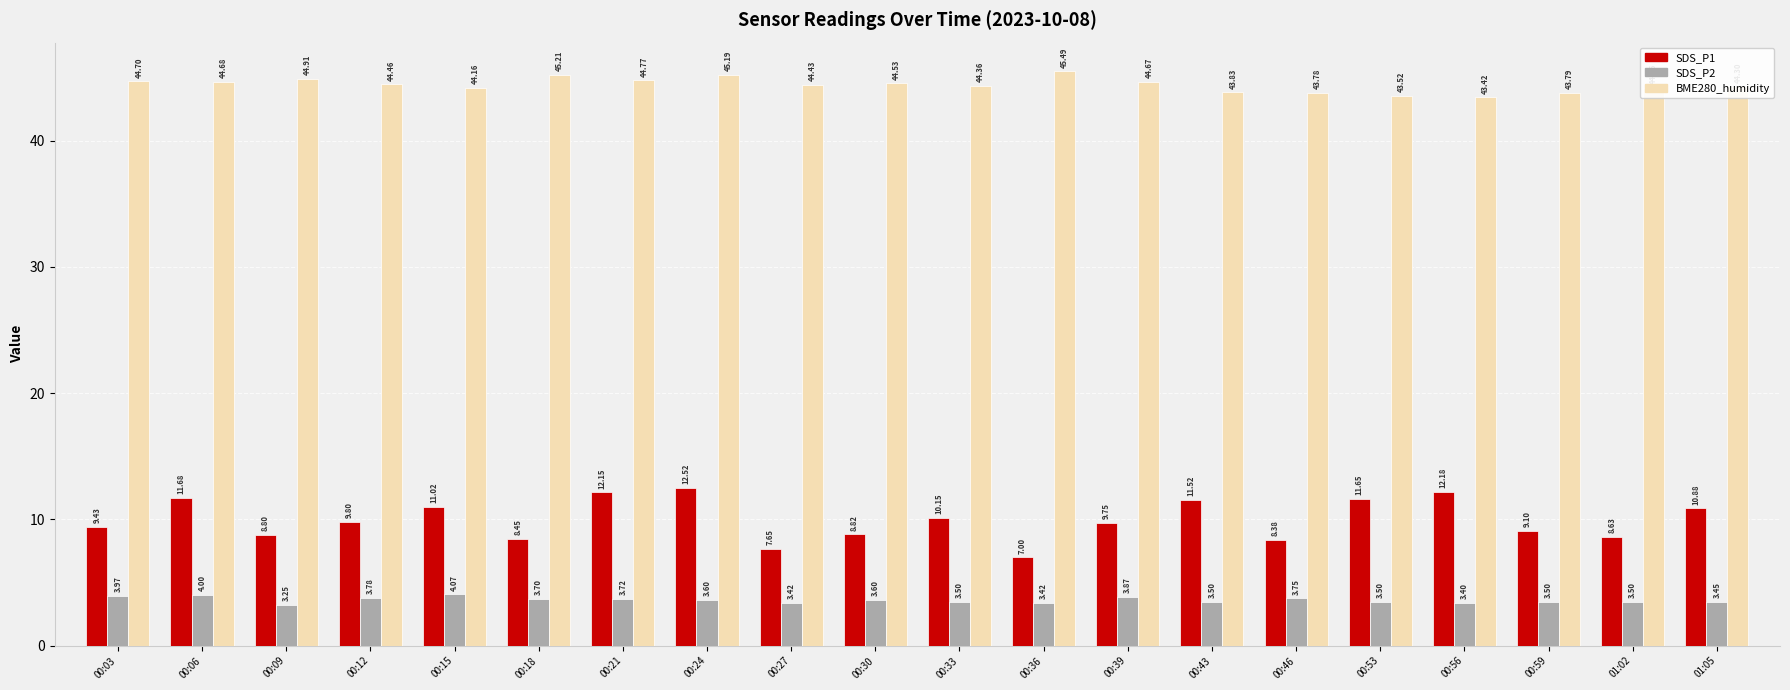

At 00:43, list the series in order from smallest to largest.

SDS_P2, SDS_P1, BME280_humidity